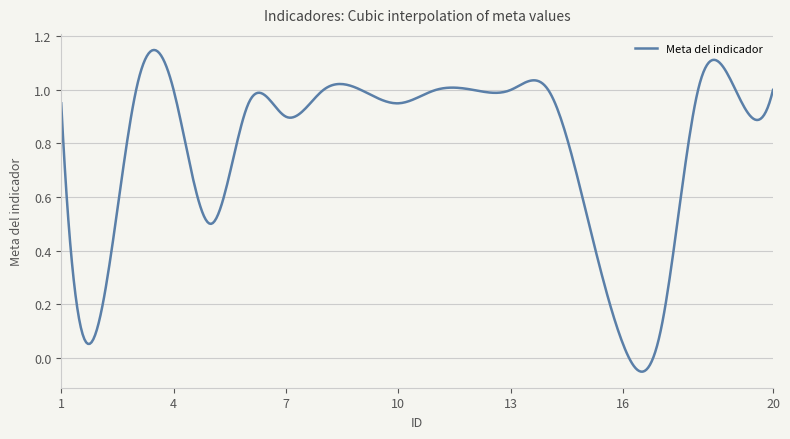

What is the difference between the maximum and minimum values?

1.2